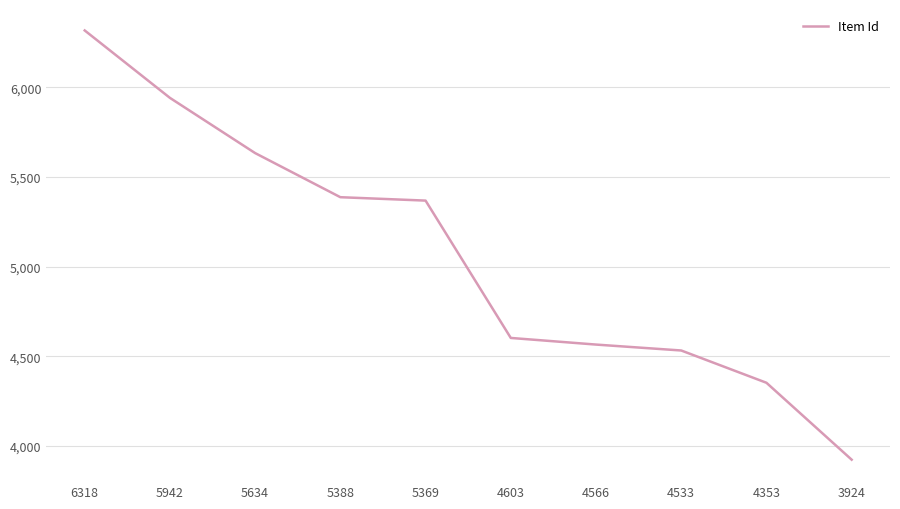

At which category does the chart reach its minimum across all series?

3924